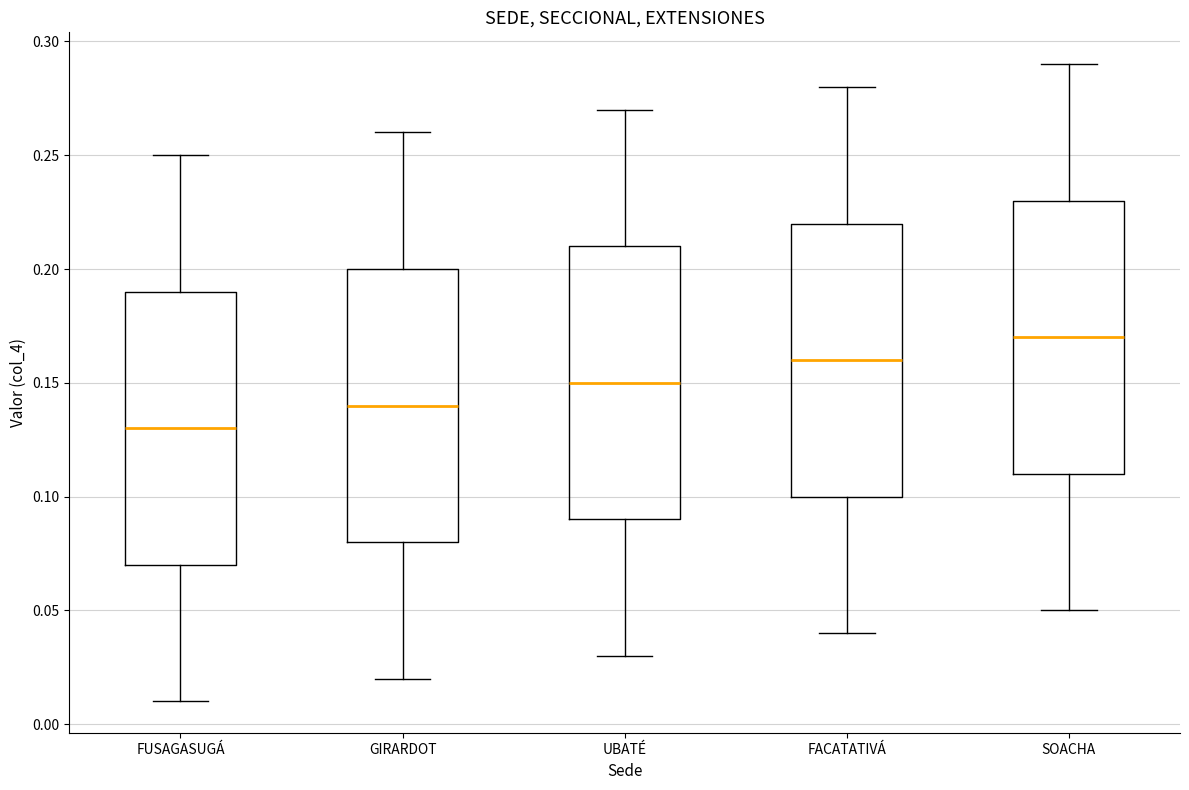

Where is the lower edge of the box for SOACHA on the y-axis? The values are not printed on the chart, so give them approximately, as read against the axis.

0.11